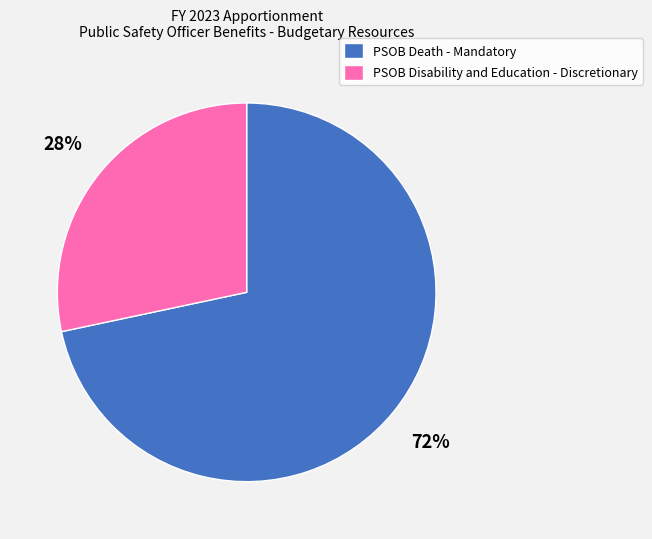

What is the ratio of the value at PSOB Disability and Education - Discretionary to the value at PSOB Death - Mandatory?

0.4